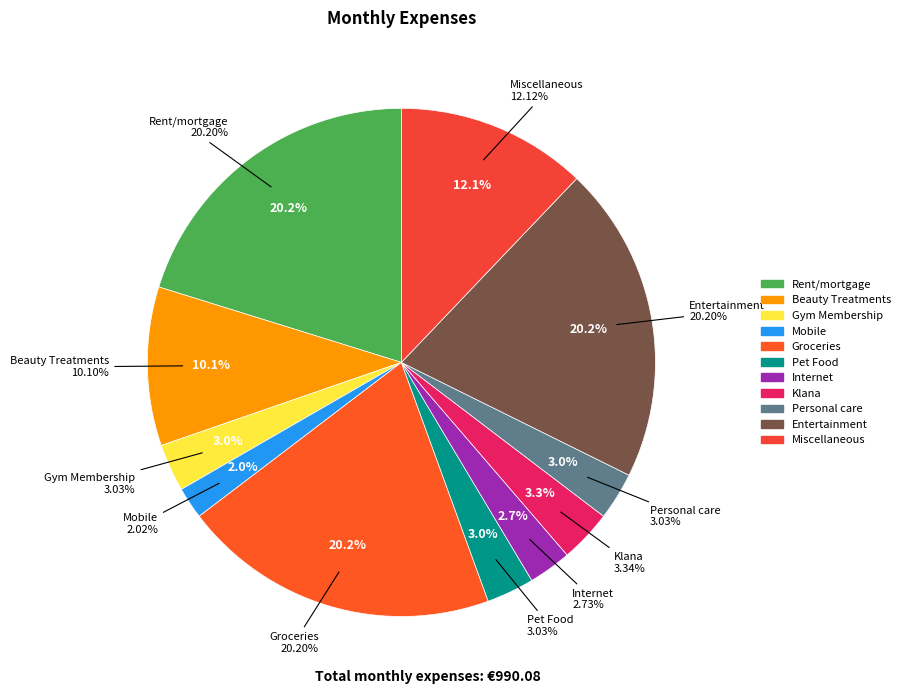

True or false: Mobile accounts for 10% of the total.

False